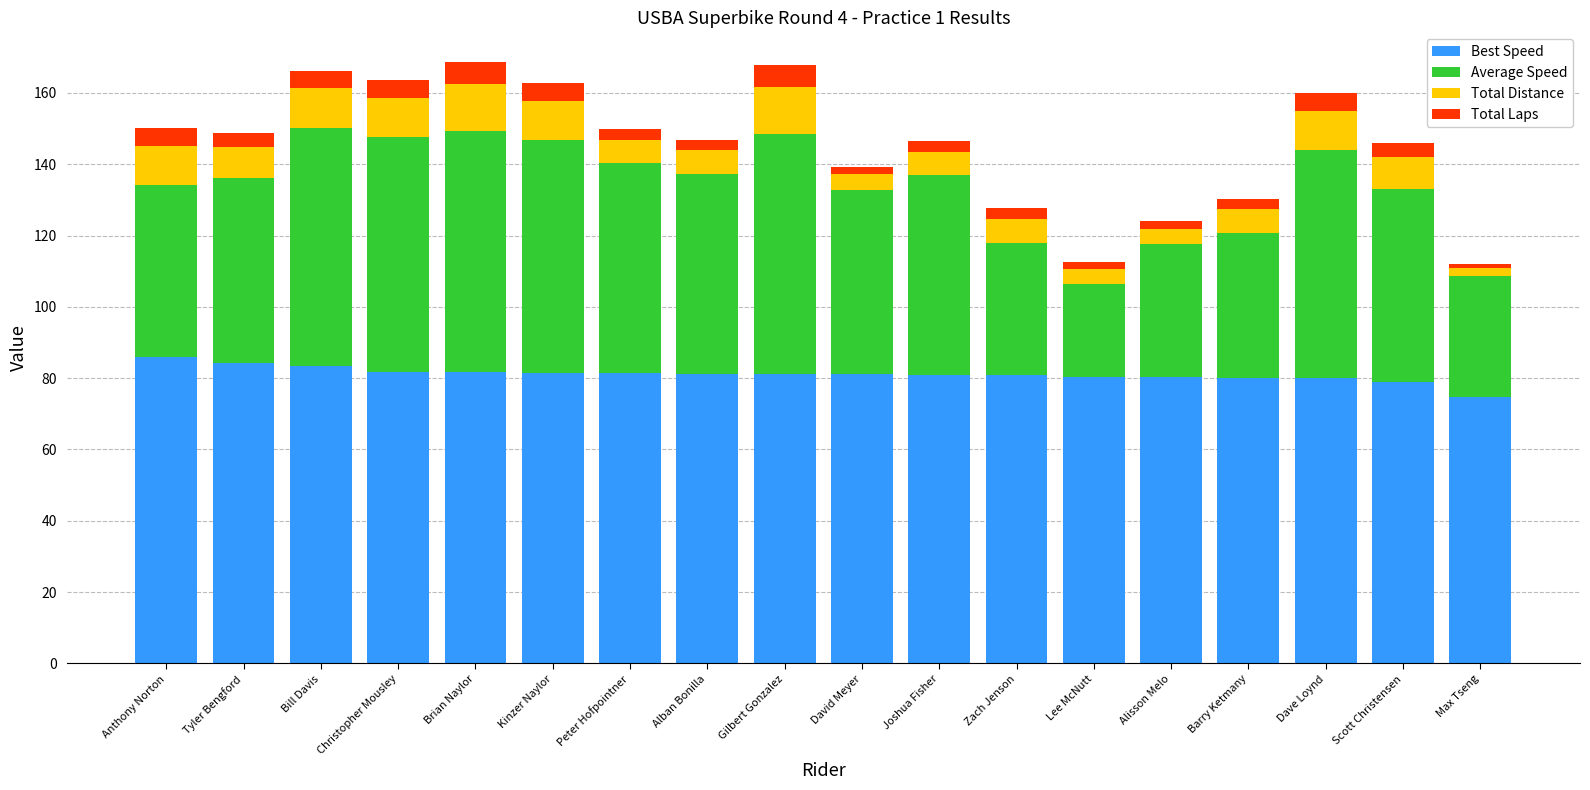

What is the maximum value for Best Speed?

85.9